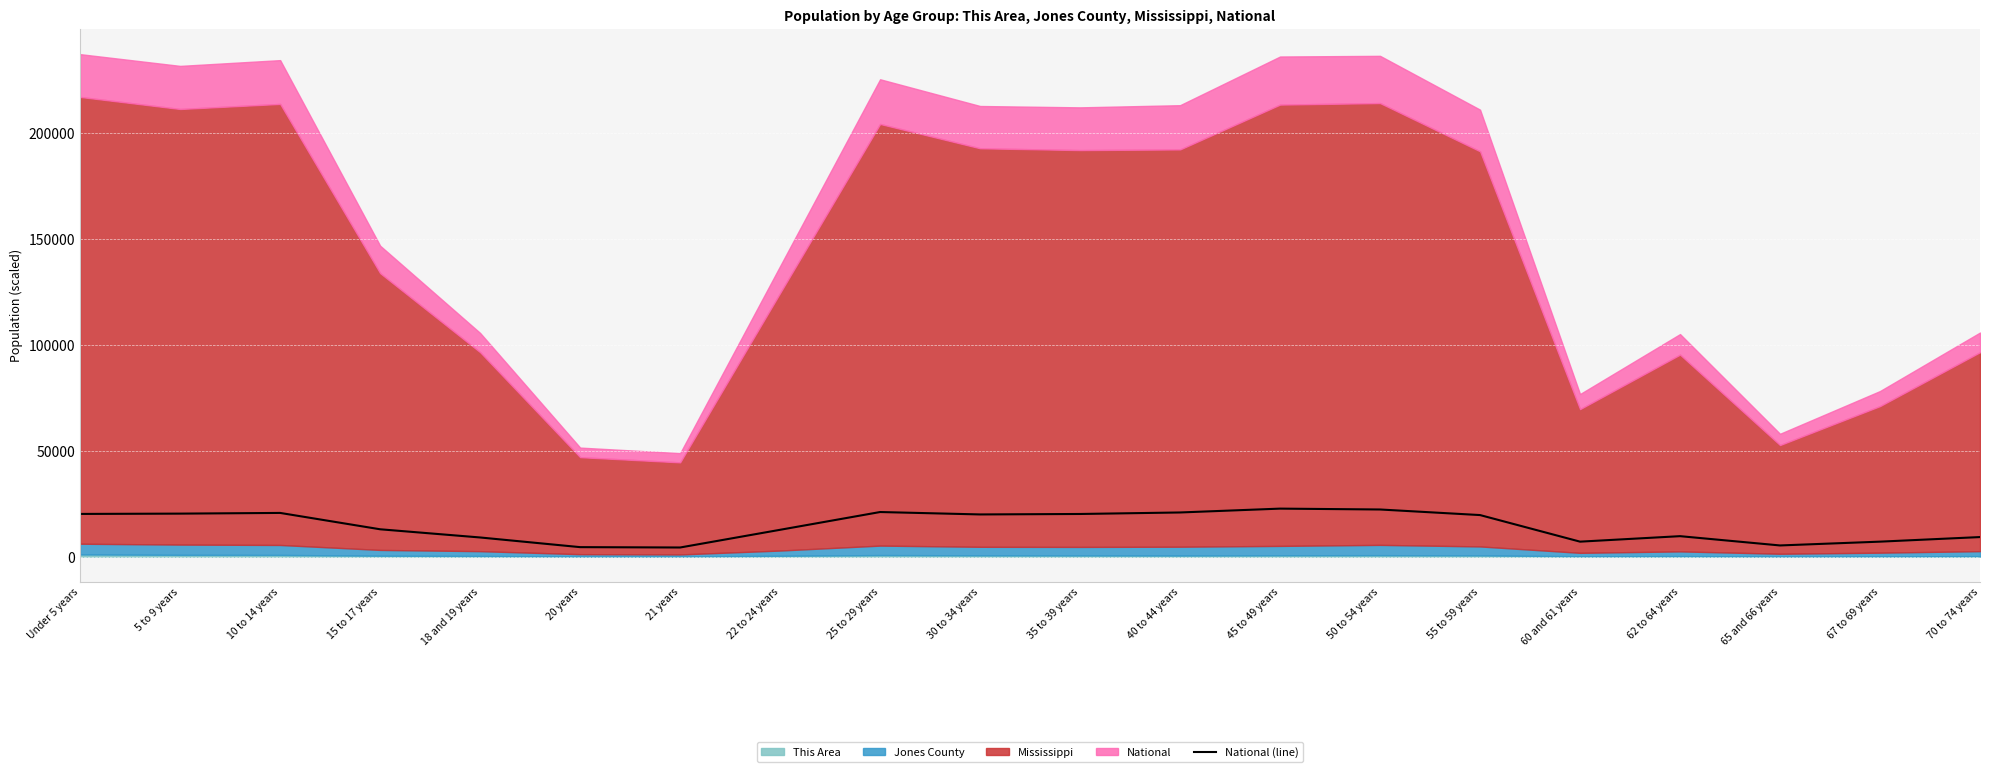

Approximately how many times larger is the value at Under 5 years compared to 22 to 24 years?

1.6